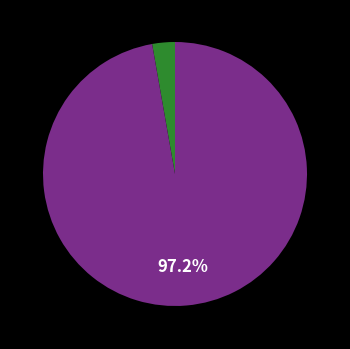

Is there a majority slice in this chart?

Yes